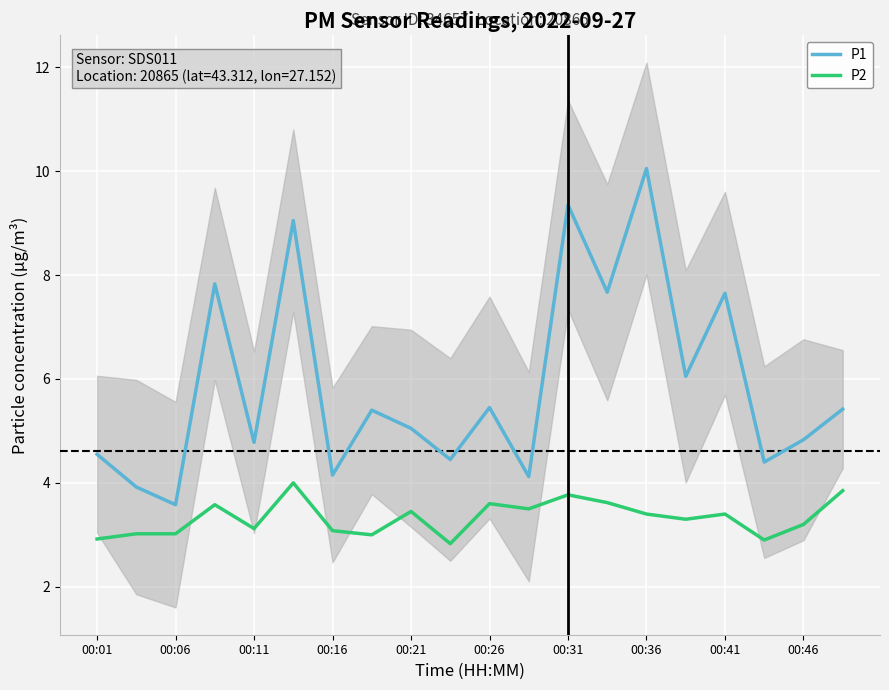

What is the label of the 20th point from the right?

00:01